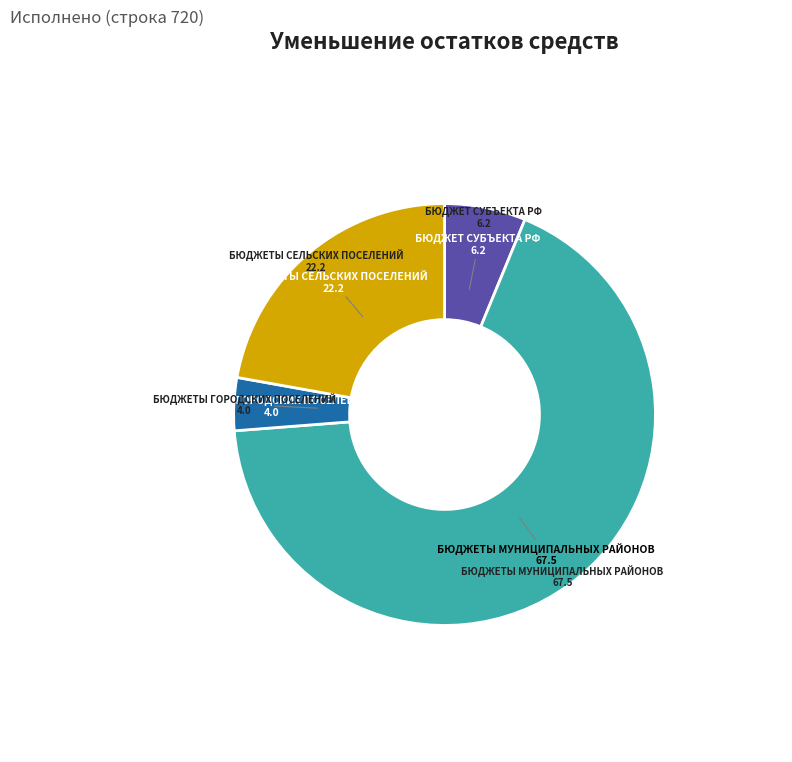

Is there a majority slice in this chart?

Yes